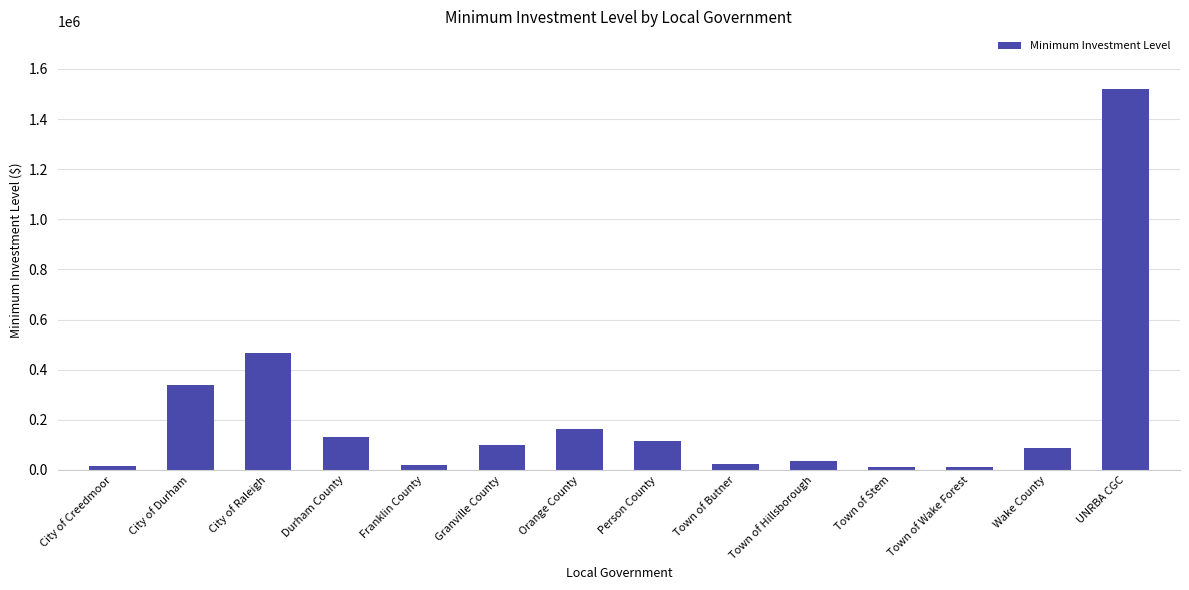

What is the smallest value displayed?

11605